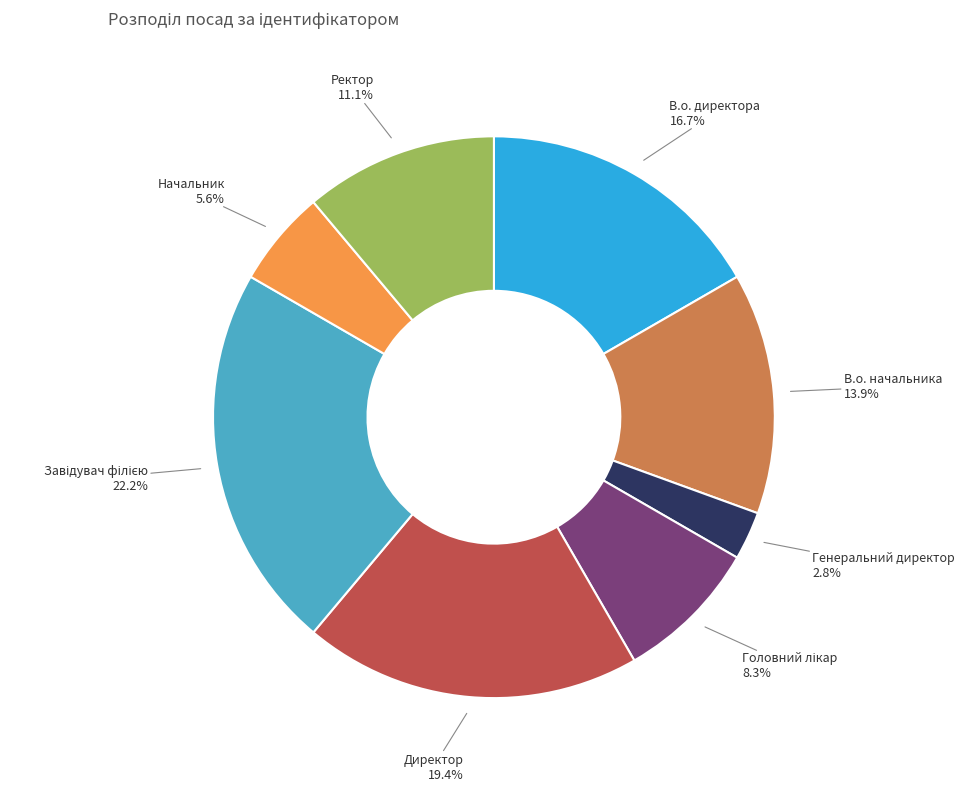

How many slices are in this pie chart?

8